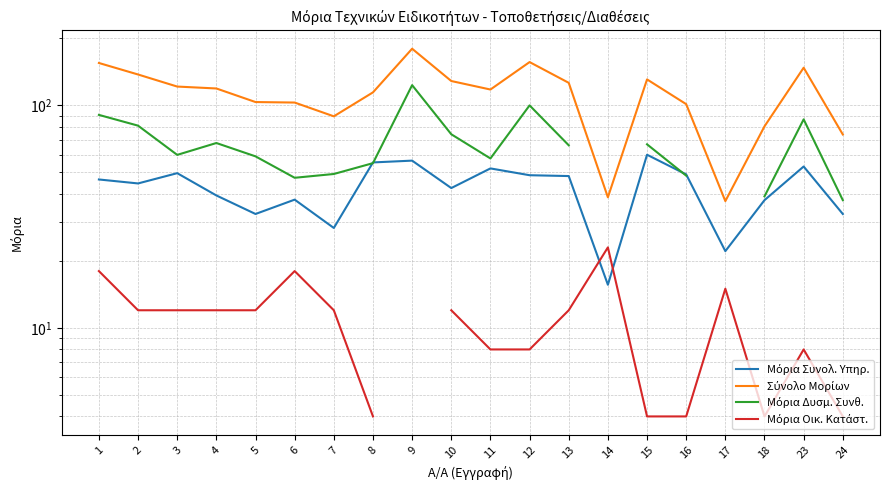

List the labels in order of Μόρια Δυσμ. Συνθ. value, smallest first.

24, 18, 6, 16, 7, 8, 11, 5, 3, 13, 15, 4, 10, 2, 23, 1, 12, 9, 14, 17